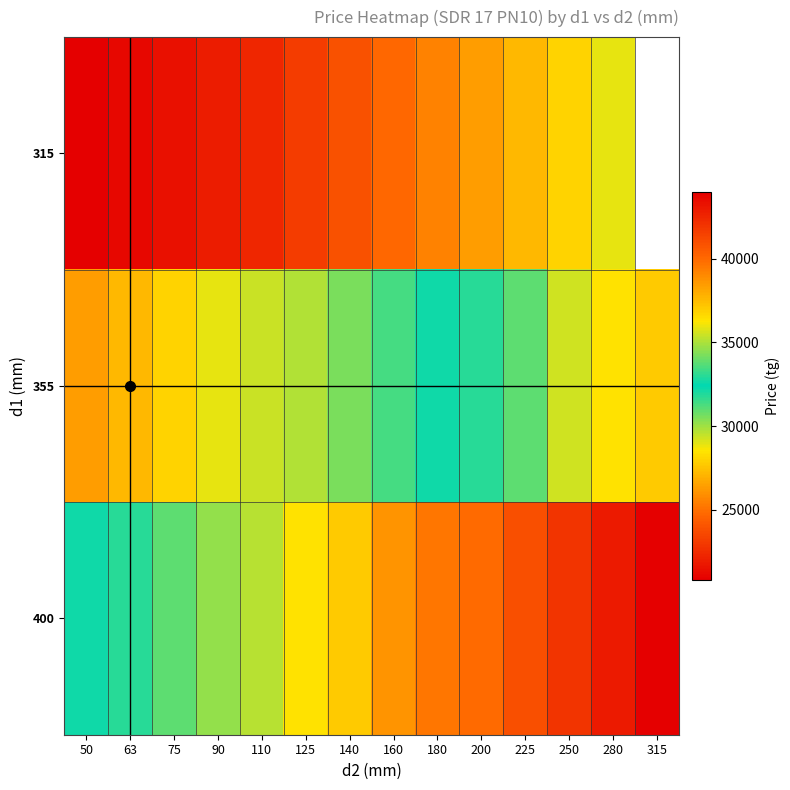

What value does the 355 series have at 200?

33000.0